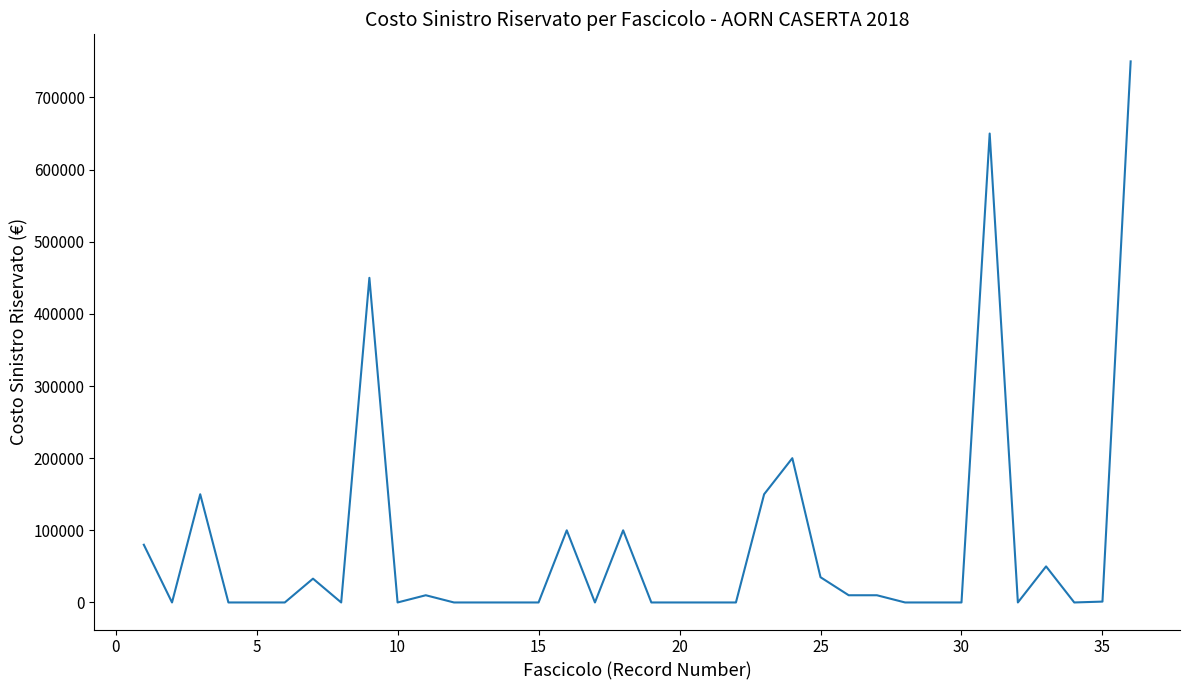

What is the difference between the maximum and second lowest values?

750000